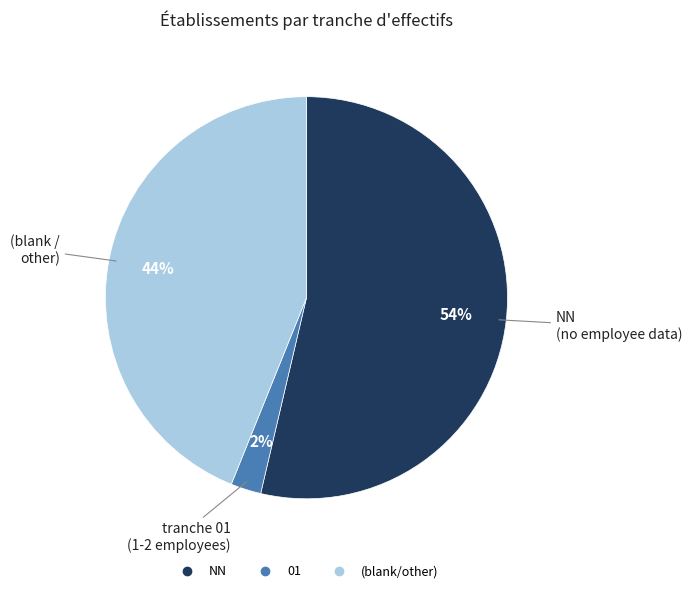

Is there a majority slice in this chart?

Yes